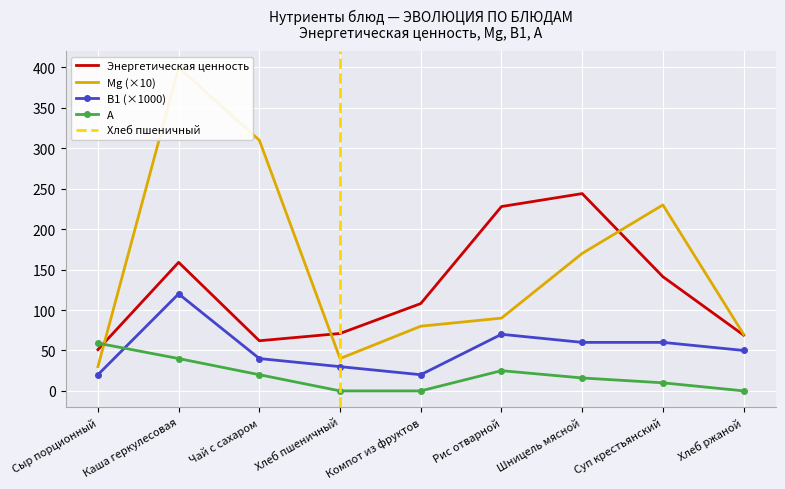

Which category has the highest value in the Mg series?

Каша геркулесовая